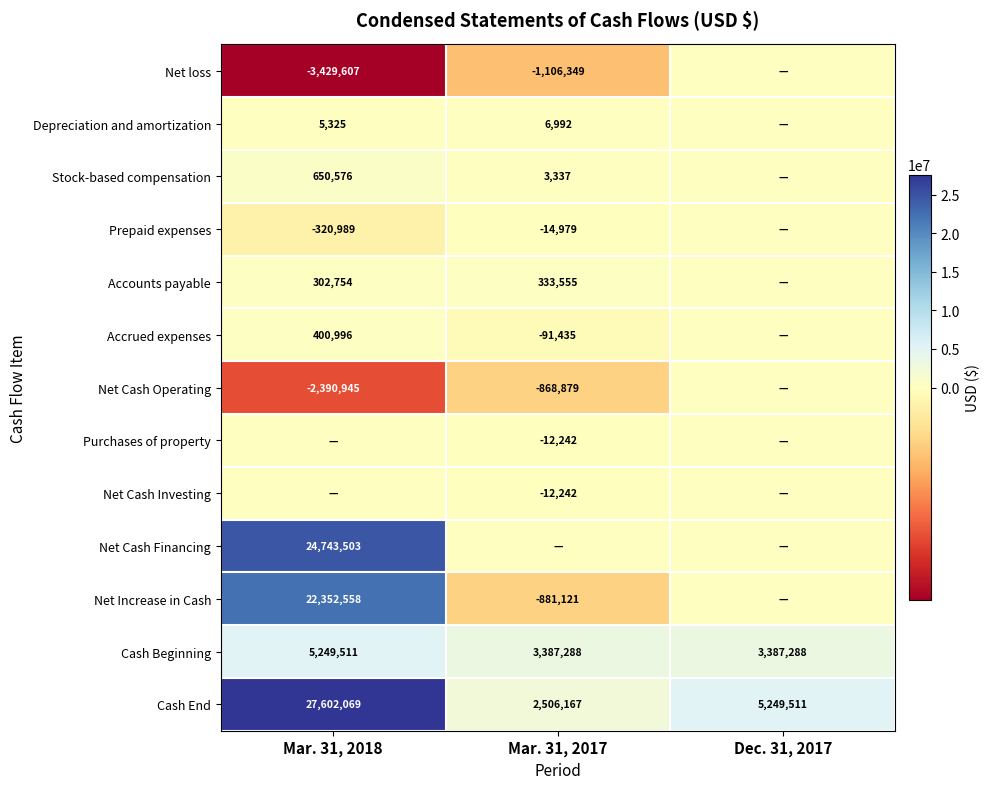

True or false: Depreciation and amortization has a value of 1526 at Mar. 31, 2017.

False